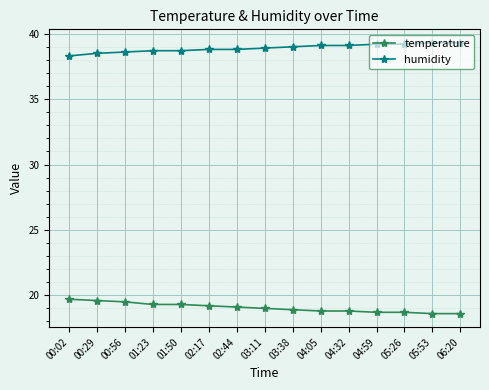

At 00:56, list the series in order from largest to smallest.

humidity, temperature